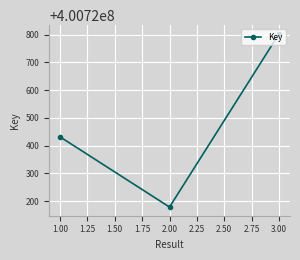

Reading right to left, list all the values displayed in this chart.

400720803	400720179	400720432